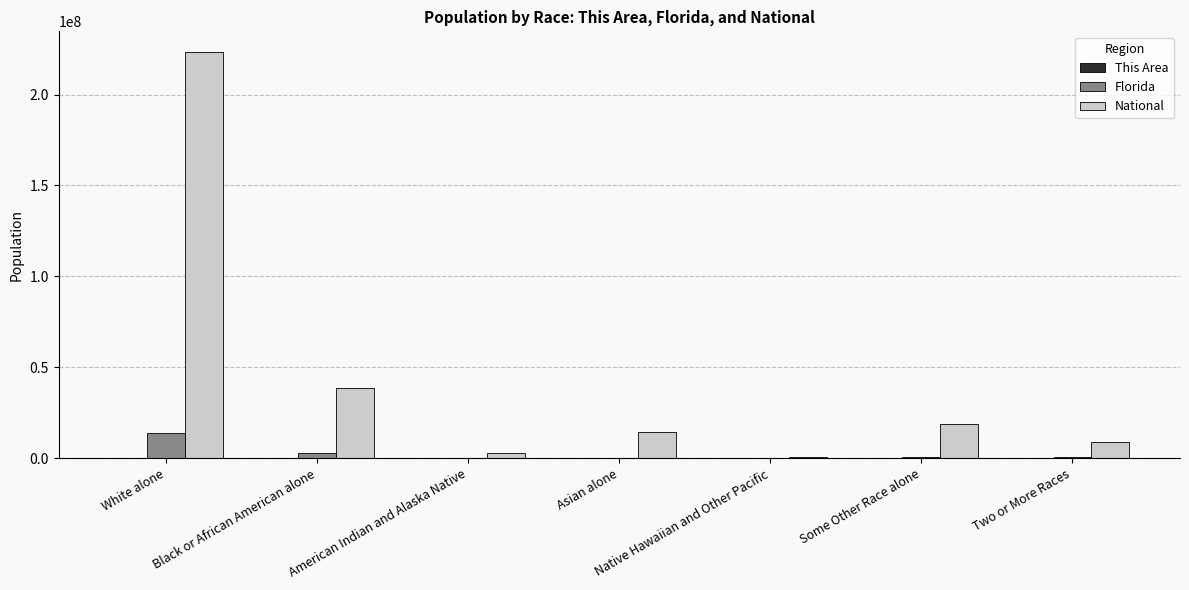

Which category has the highest value in the National series?

White alone